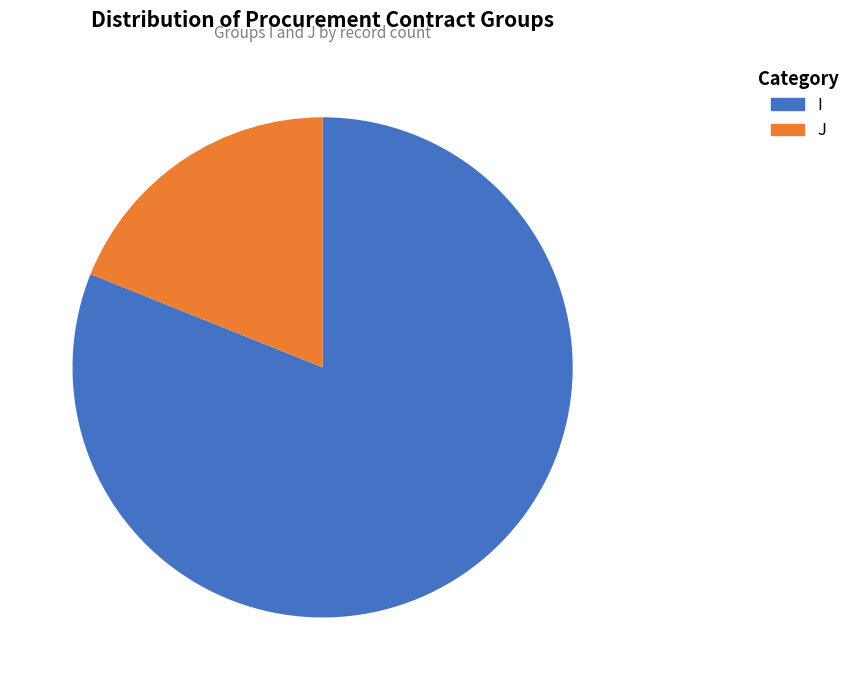

How many slices are in this pie chart?

2